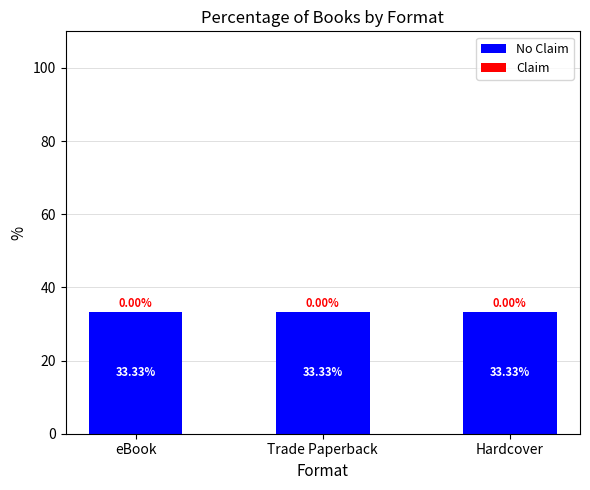

Where is No Claim nearest to the value 33?

eBook